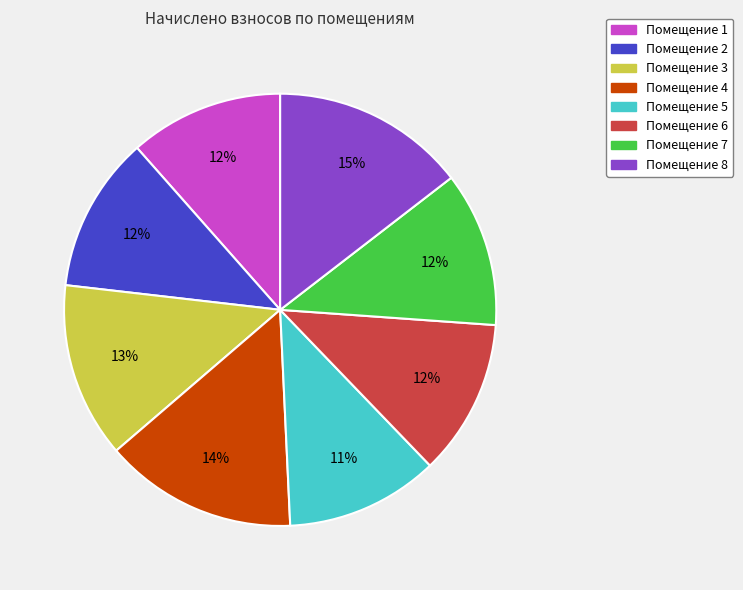

To the nearest percent, what portion does Помещение 8 represent?

15%